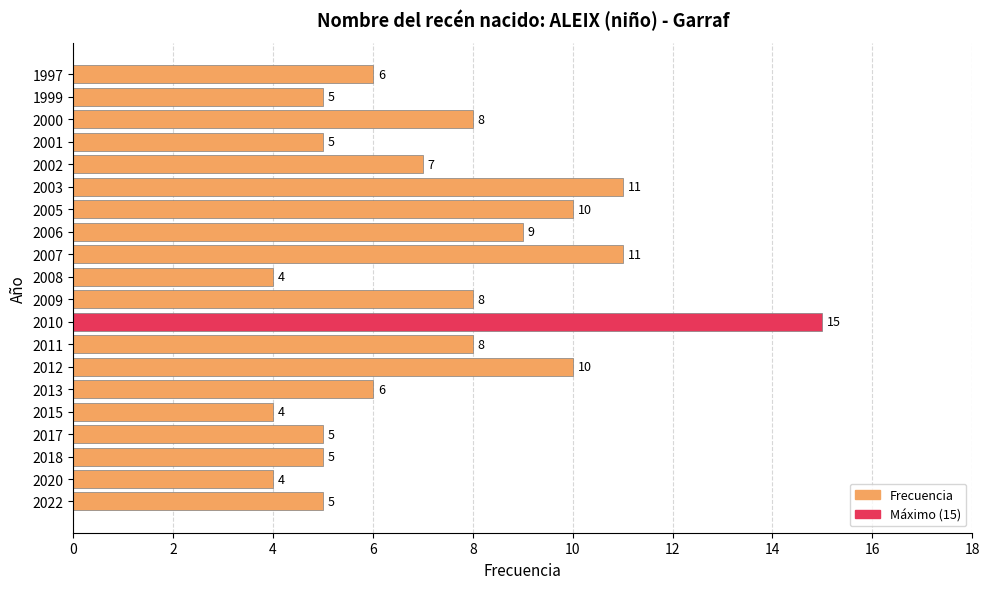

What is the sum of all values?

146